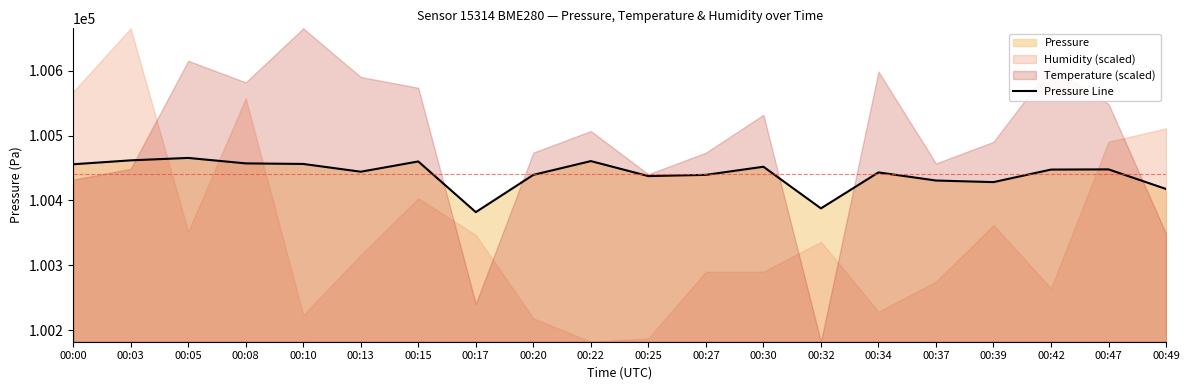

What value does the data have at 00:20?

100439.5